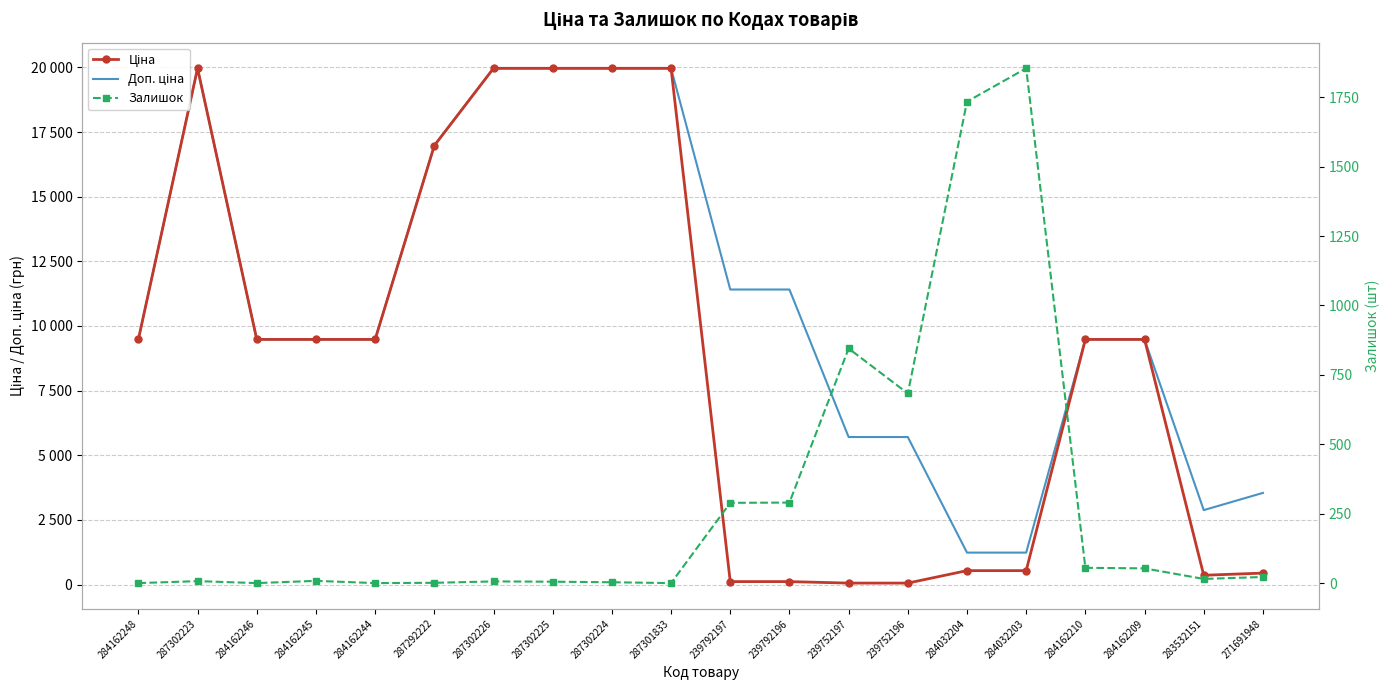

Between which two adjacent categories do Доп. ціна and Залишок first intersect?

239752196 and 284032204